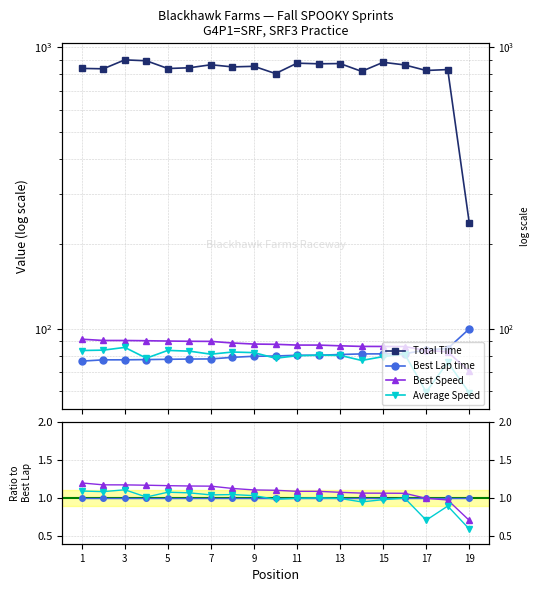

True or false: Average Speed and Total Time cross at least once.

False